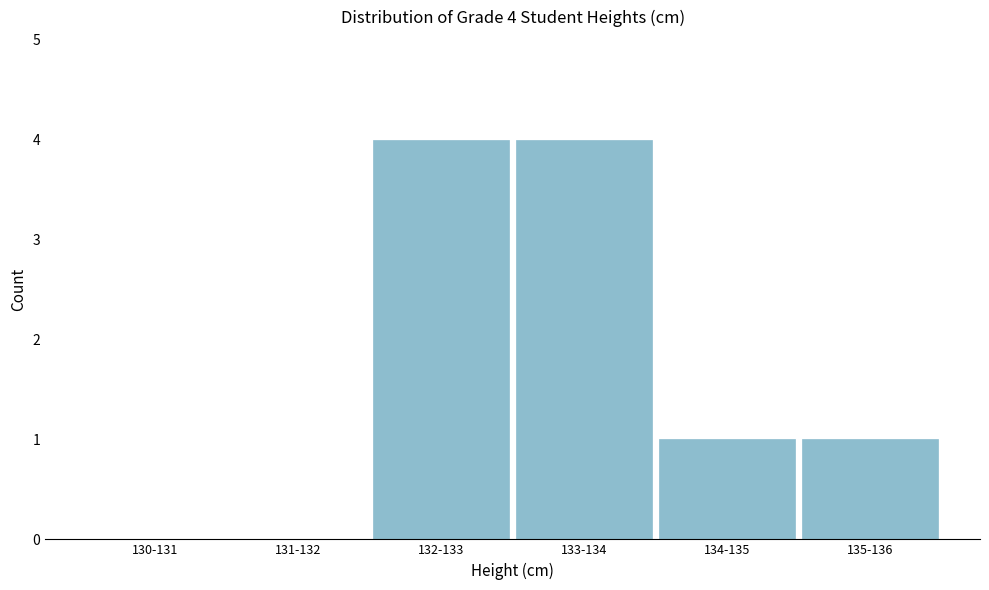

Reading right to left, list all the values displayed in this chart.

135-136=1	134-135=1	133-134=4	132-133=4	131-132=0	130-131=0